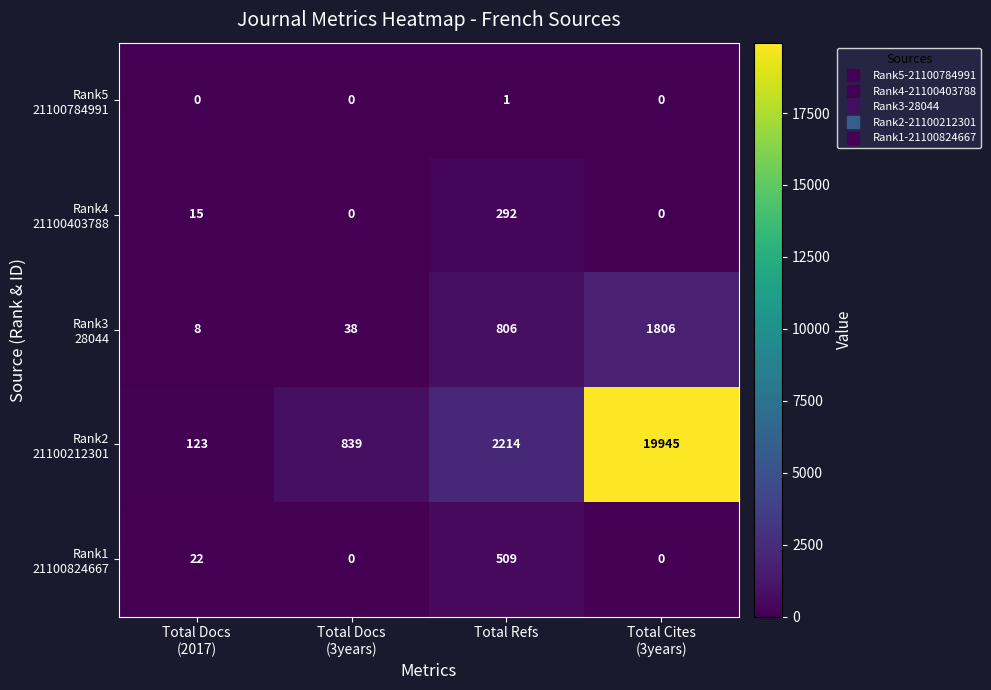

Count the number of data series in this chart.

5